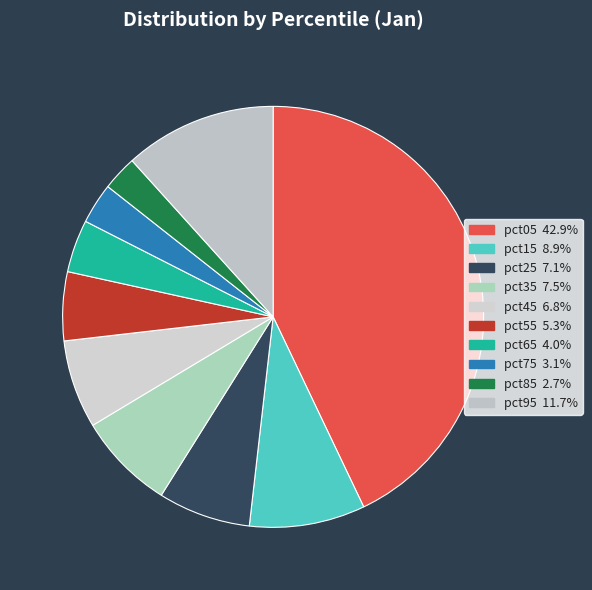

Which slice is the largest?

pct05